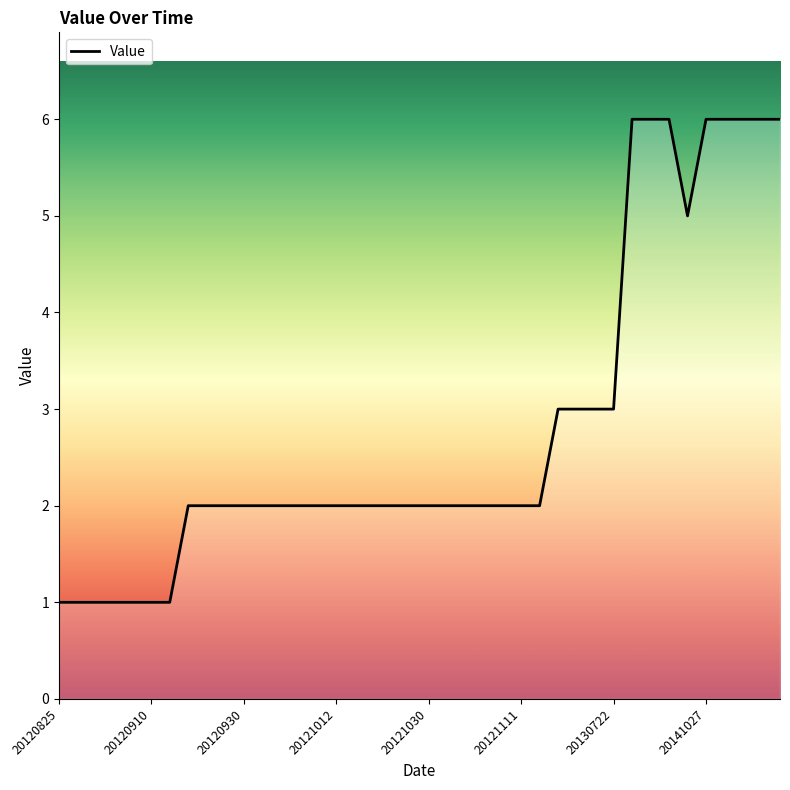

What is the difference between the maximum and minimum values?

5